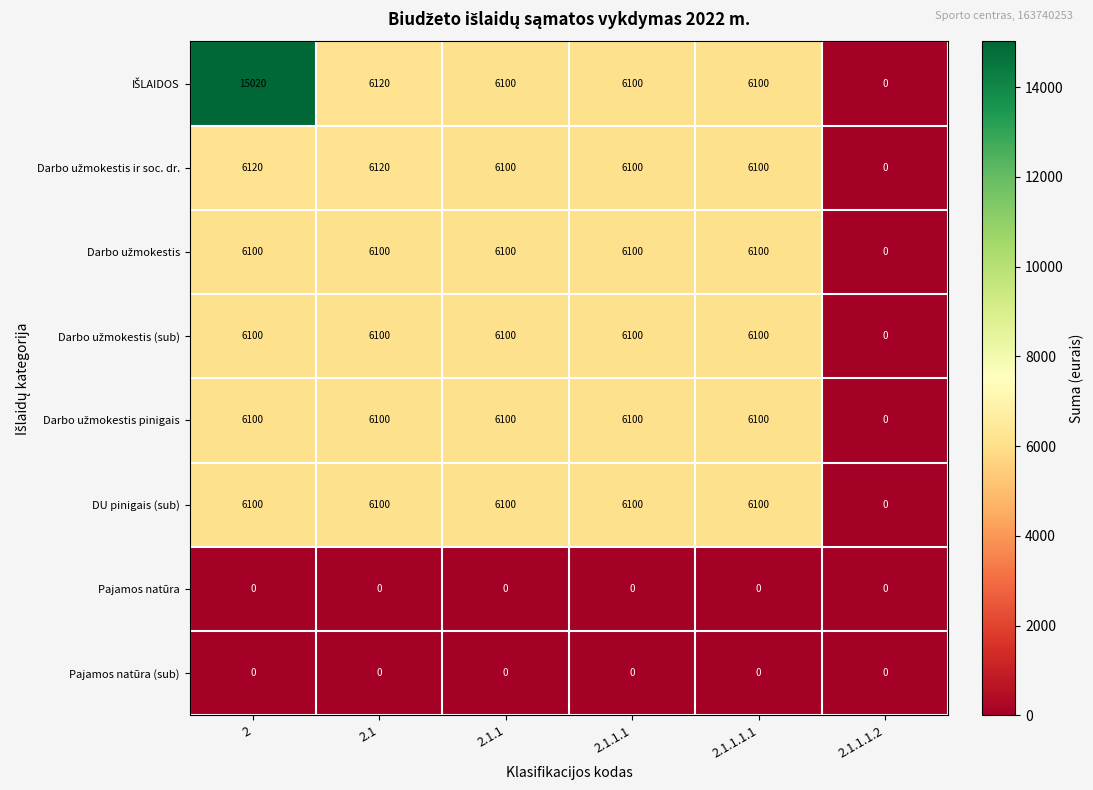

True or false: Pajamos natūra has a value of 0 at 2.1.

True